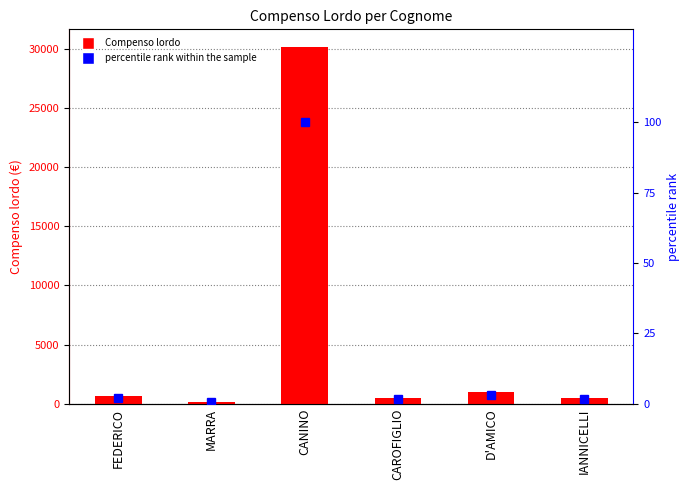

What is the label of the 6th bar from the right?

FEDERICO